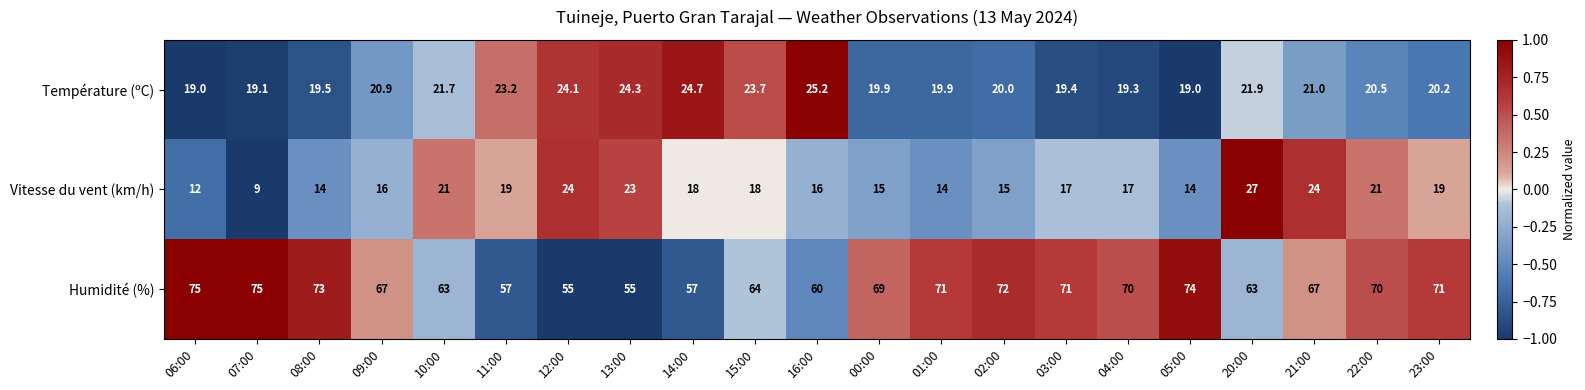

List the series in order of their peak value, lowest first.

Température (ºC), Vitesse du vent (km/h), Humidité (%)